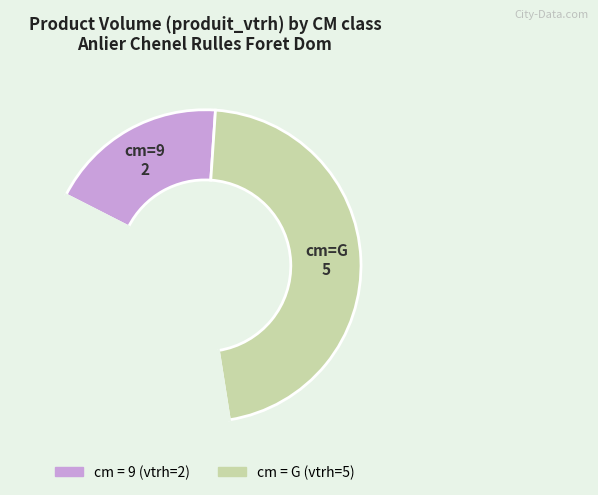

Is there any slice that represents more than half of the pie?

No